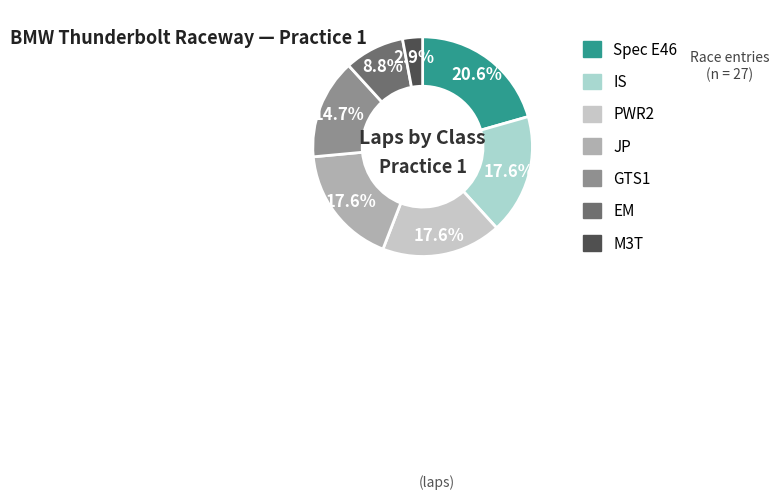

True or false: GTS1 accounts for 15% of the total.

True